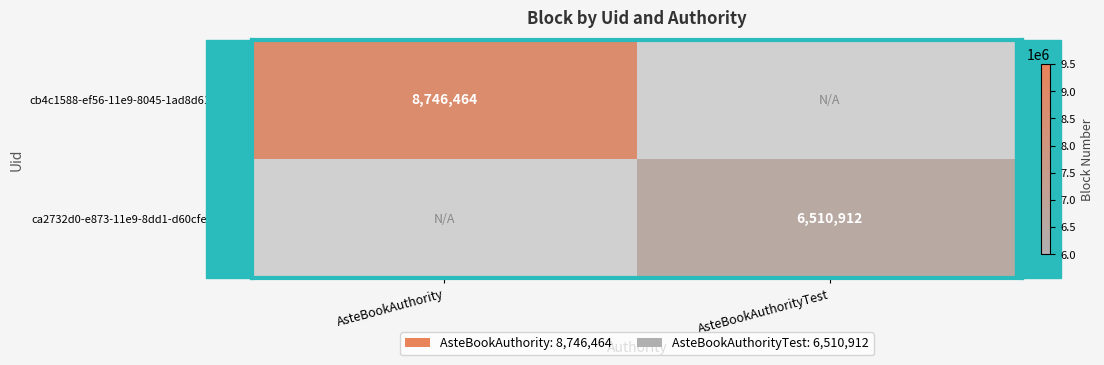

Is it true that ca2732d0-e873-11e9-8dd1-d60cfe4a1df9 equals 6510912 at AsteBookAuthorityTest?

True